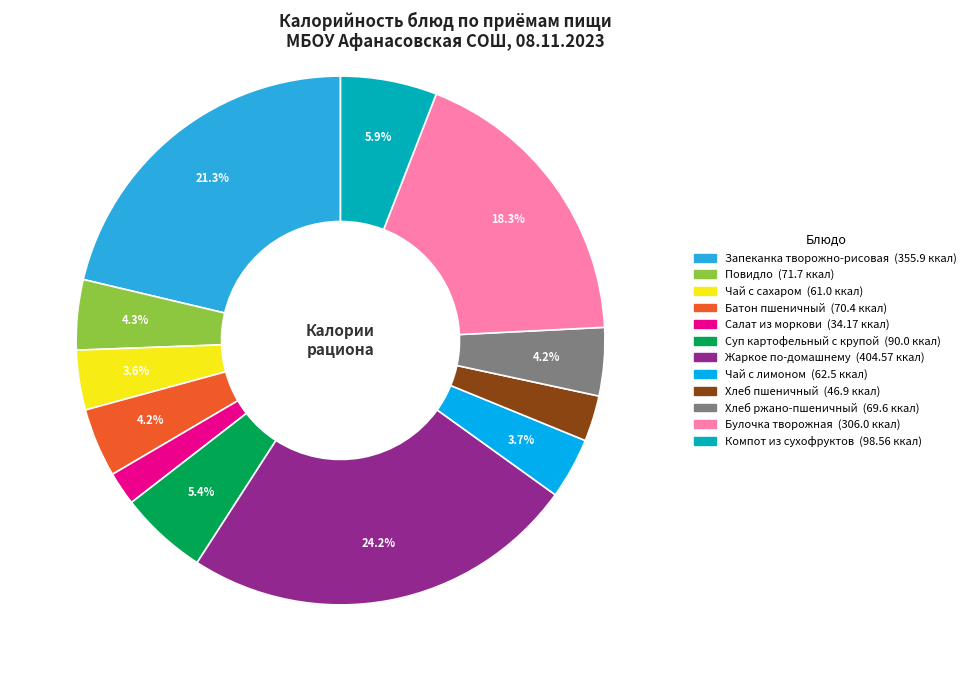

Is Хлеб пшеничный the majority of the pie?

No